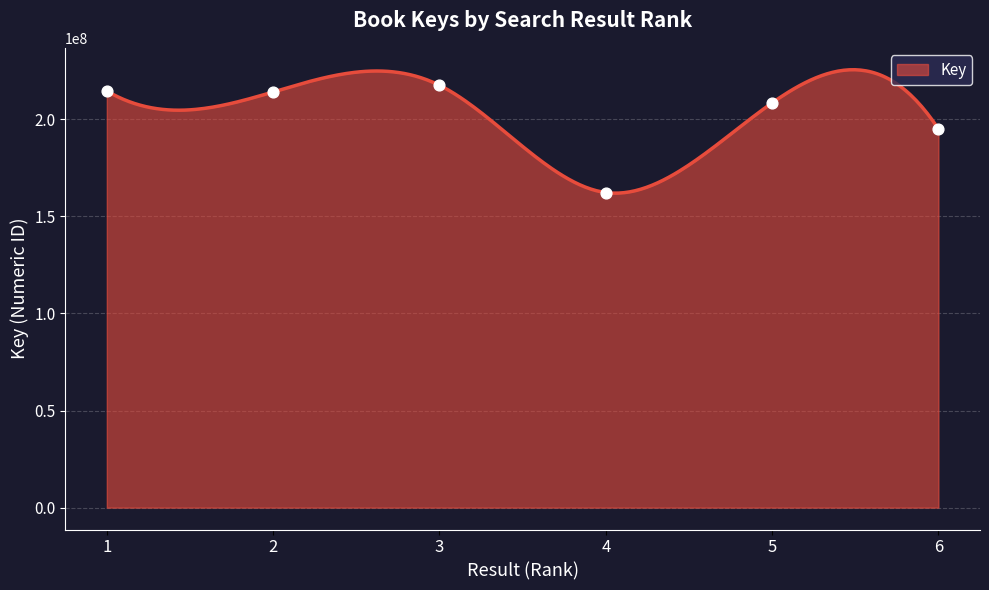

Approximately how many times larger is the value at 2 compared to 5?

1.0